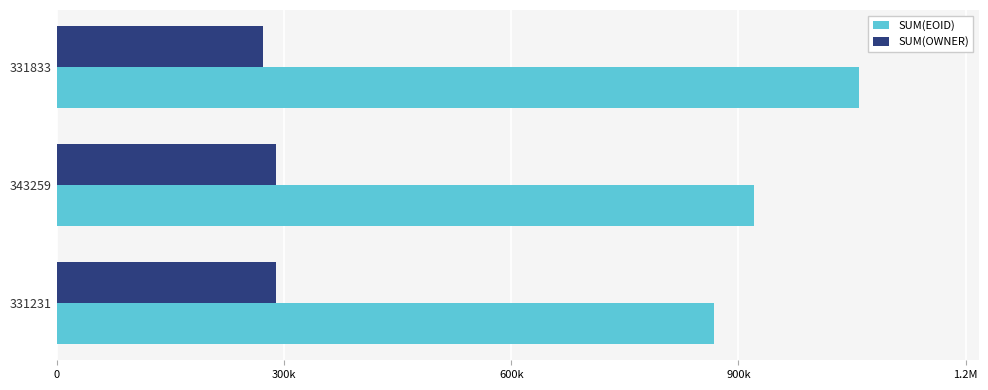

What are all the series names shown in the legend?

SUM(EOID), SUM(OWNER)